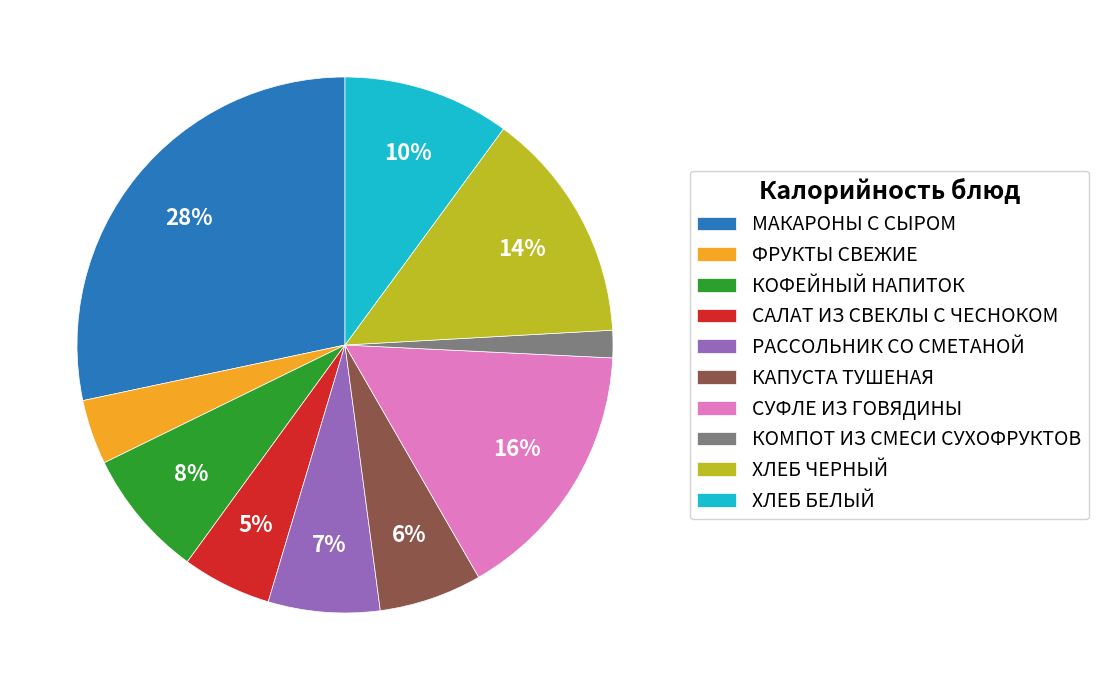

To the nearest percent, what portion does МАКАРОНЫ С СЫРОМ represent?

28%